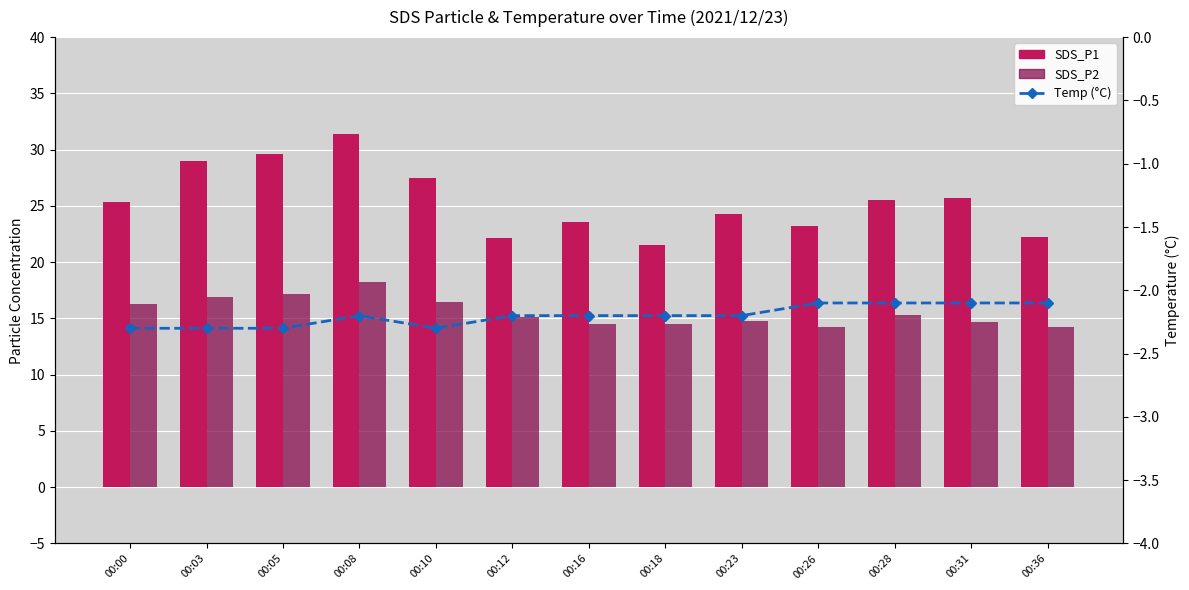

What is the total value across all series at 00:08?

47.4